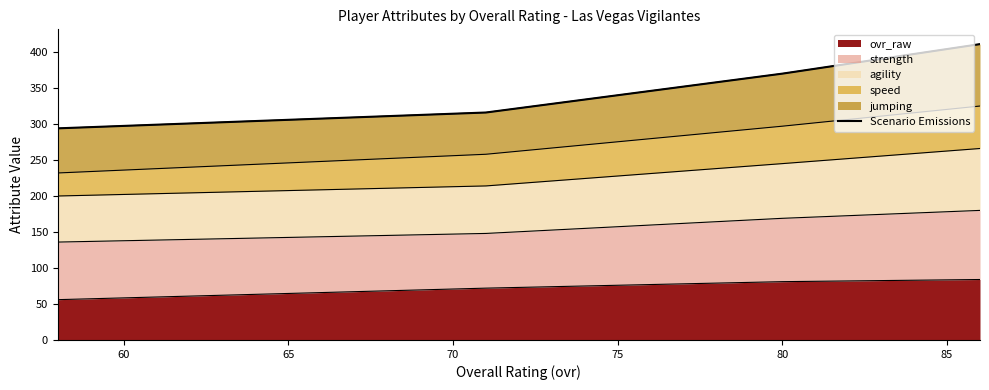

True or false: ovr_raw has more than 2 points higher than both neighbors.

False